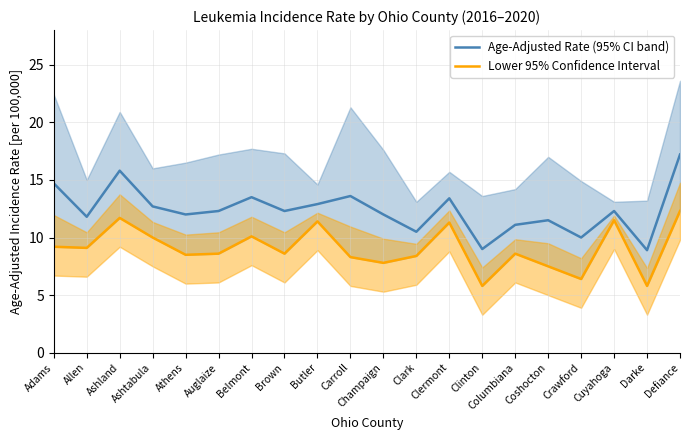

What value does the Lower 95% Confidence Interval series have at Carroll?

8.3